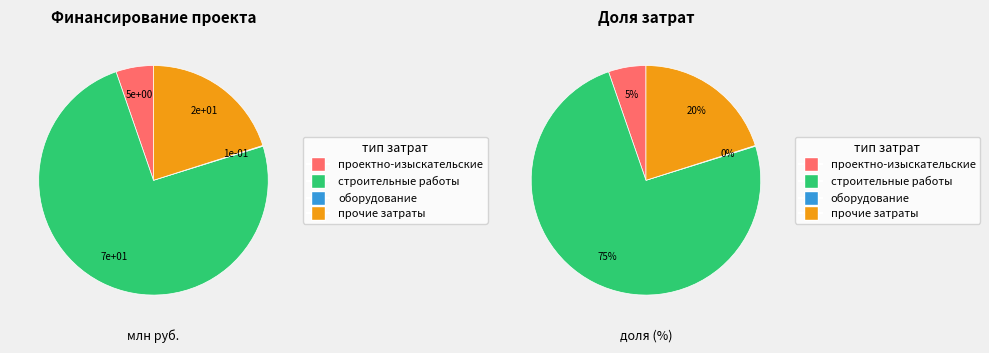

To the nearest percent, what is the difference between the строительные работы and проектно-изыскательские работы slice percentages?

69%